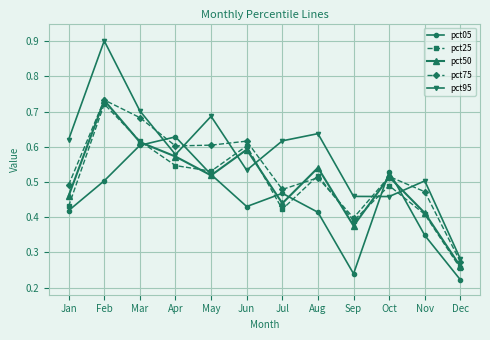

Does the chart have visible grid lines?

Yes